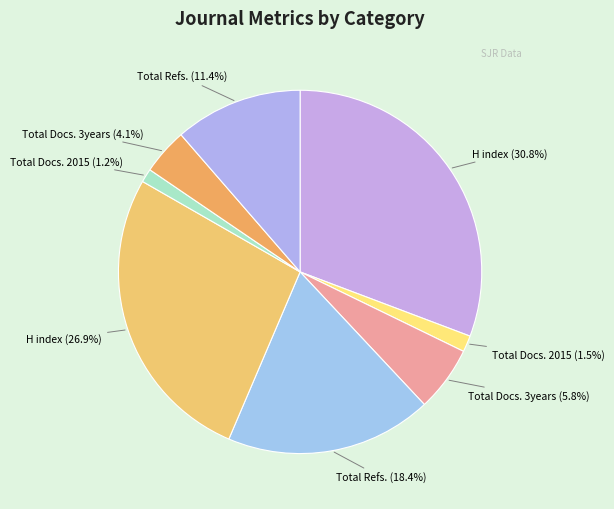

Count the number of slices in the pie.

8